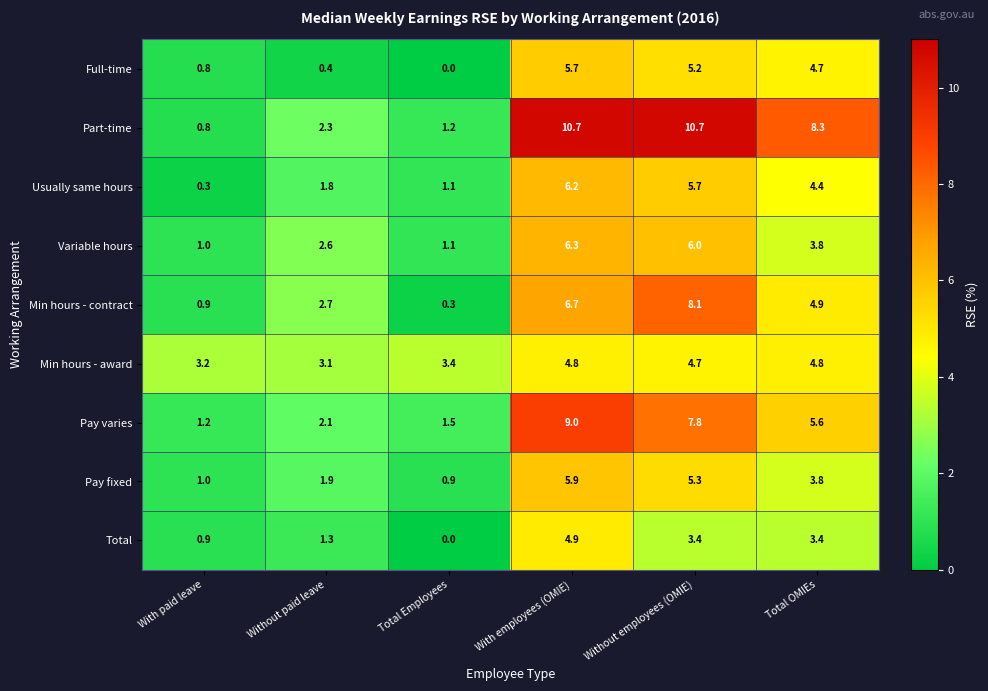

What is the sum of the Variable hours values at Without paid leave and With paid leave?

3.6